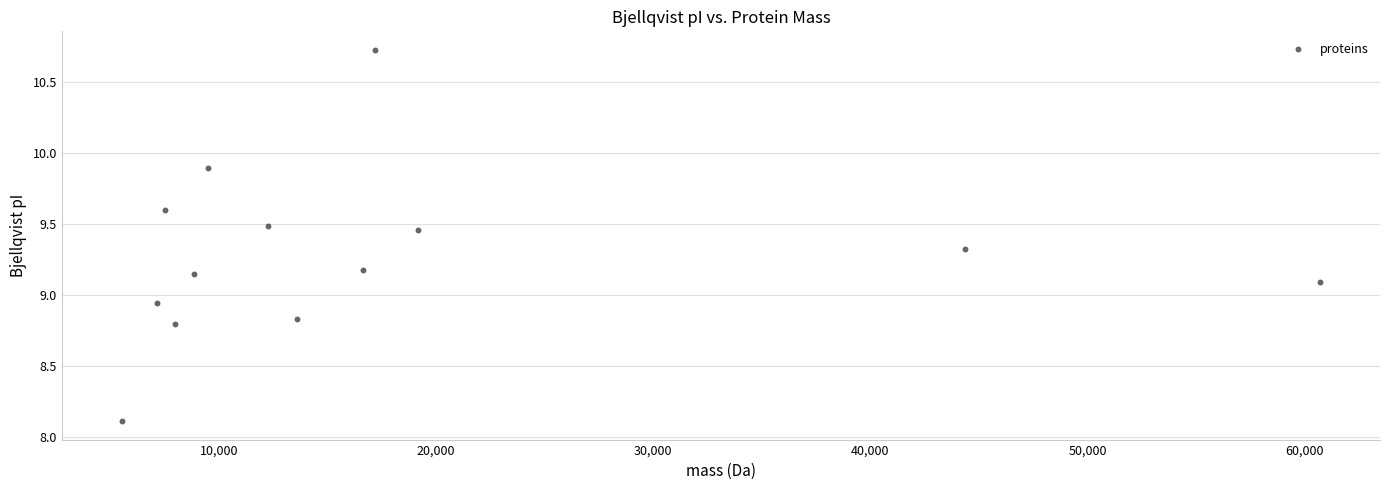

What is the range of X values (max minus min)?

55182.4